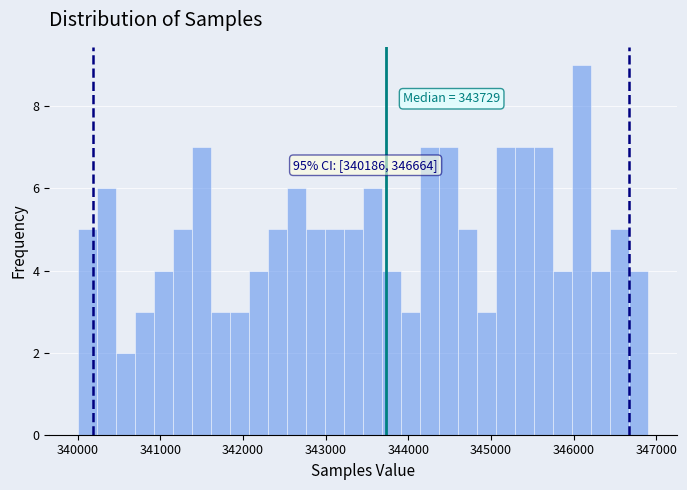

Around what value on the x-axis is the tallest bar? Give the approximate position of its centre, as read against the axis.

346100